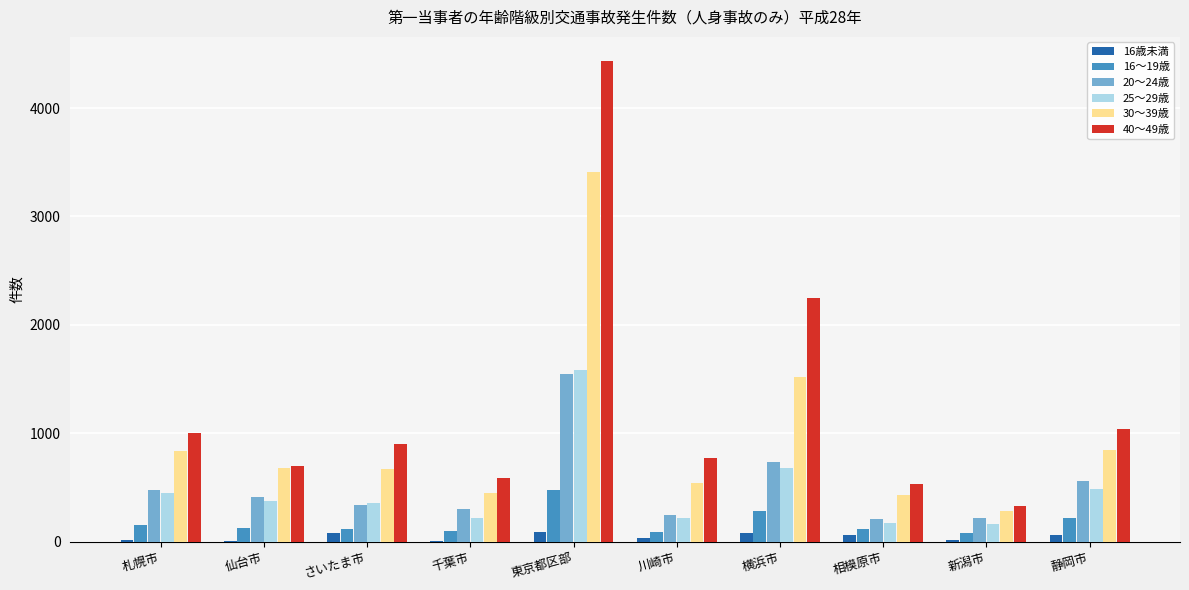

What is the sum of the 40～49歳 values at さいたま市 and 新潟市?

1222